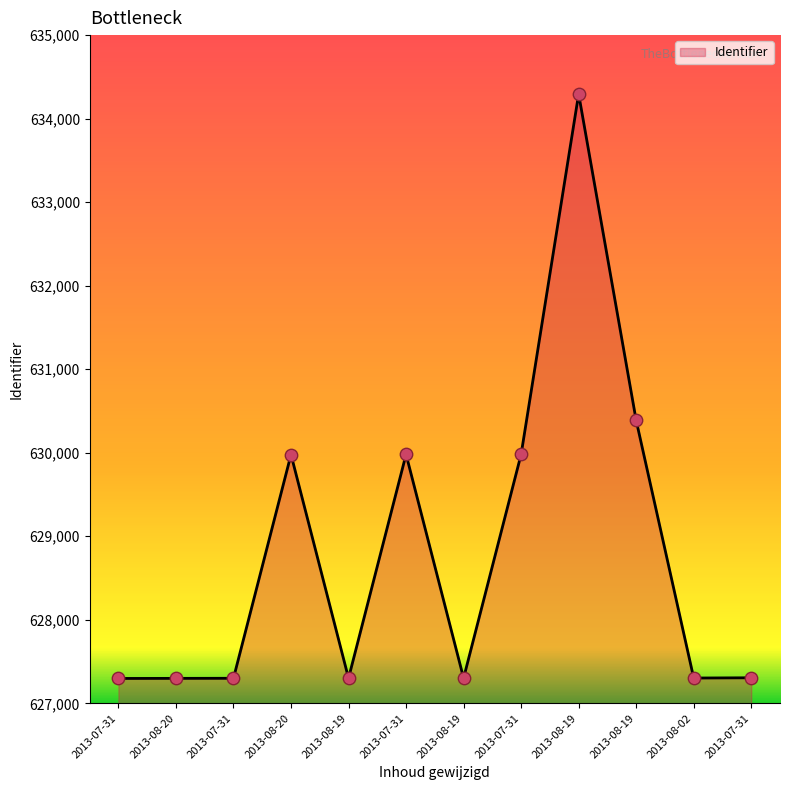

What is the change in value from 2013-07-31 to 2013-08-19?

+3